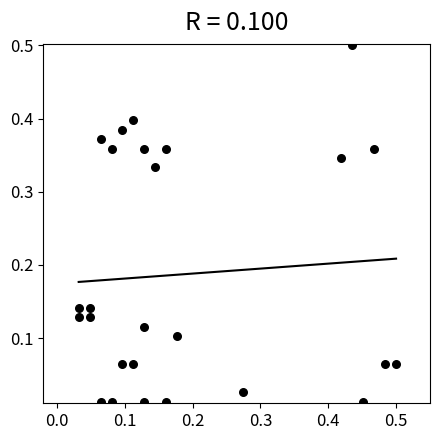

What is the range of X values (max minus min)?

0.5